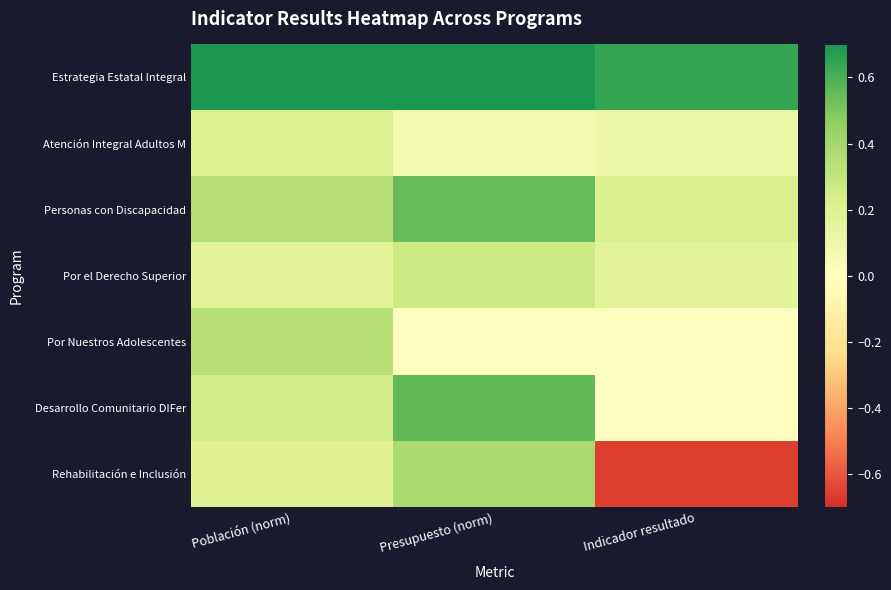

Rank the series at Población (norm) from lowest to highest value.

Por el Derecho Superior, Rehabilitación e Inclusión, Atención Integral Adultos M, Desarrollo Comunitario DIFer, Por Nuestros Adolescentes, Personas con Discapacidad, Estrategia Estatal Integral